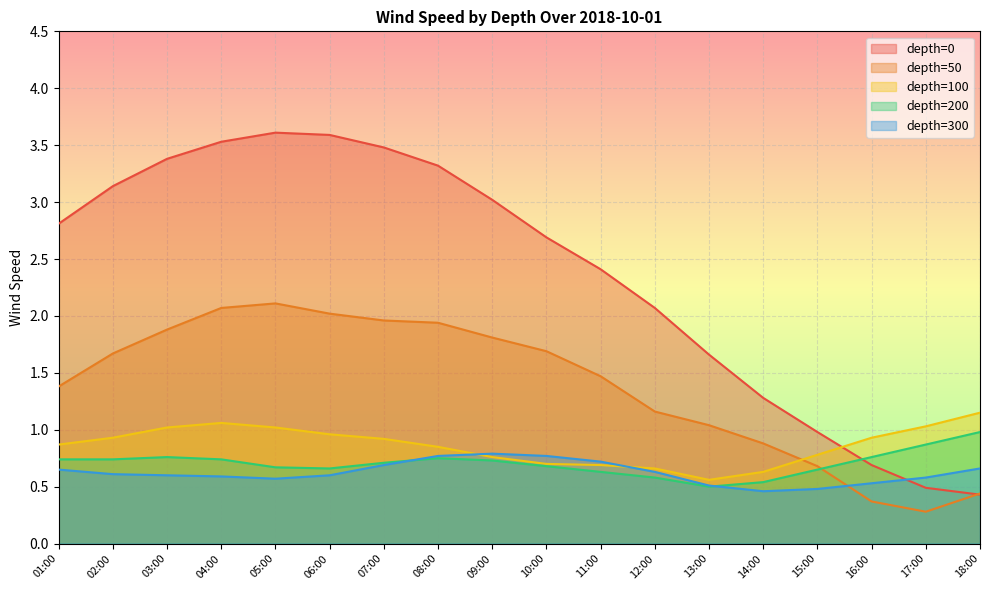

Where is the first local minimum for 200?

06:00